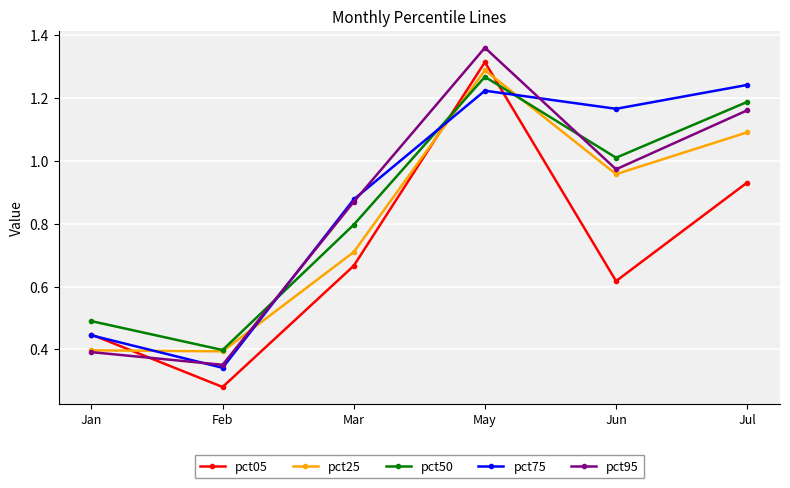

Where is the first local minimum for pct95?

Feb